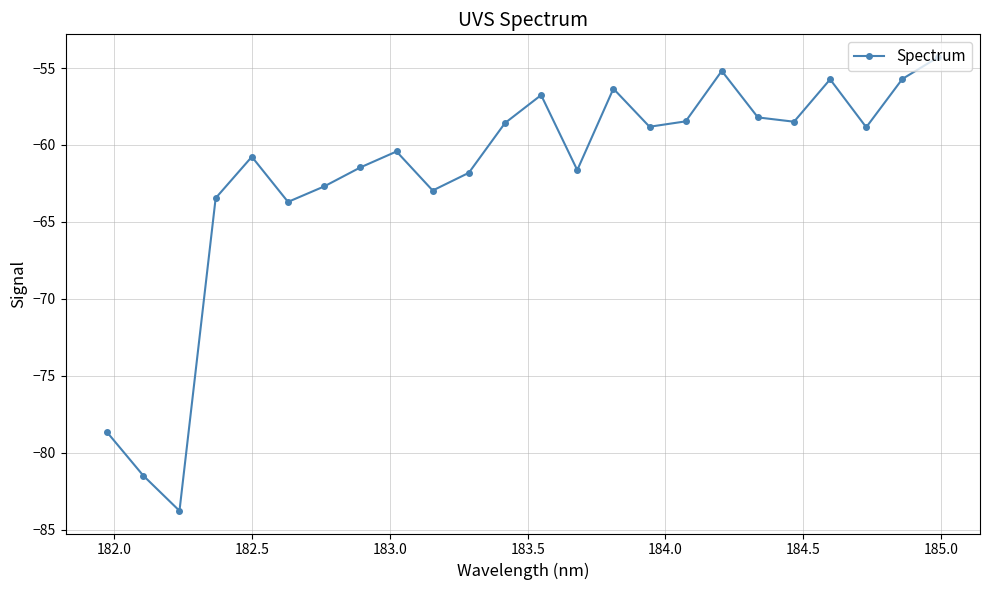

What is the smallest value displayed?

-83.8